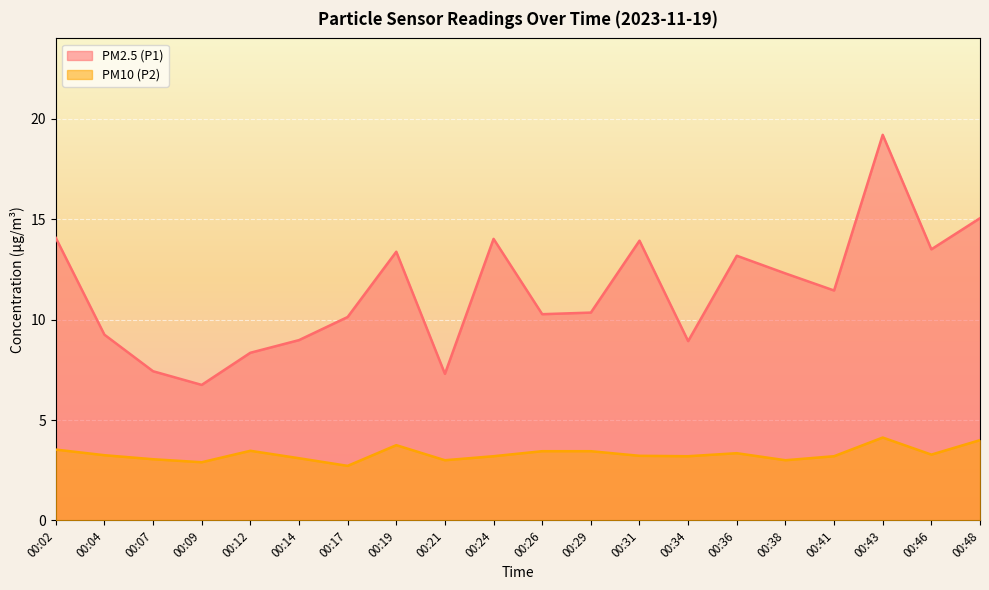

True or false: PM10 (P2) and PM2.5 (P1) intersect in this chart.

False